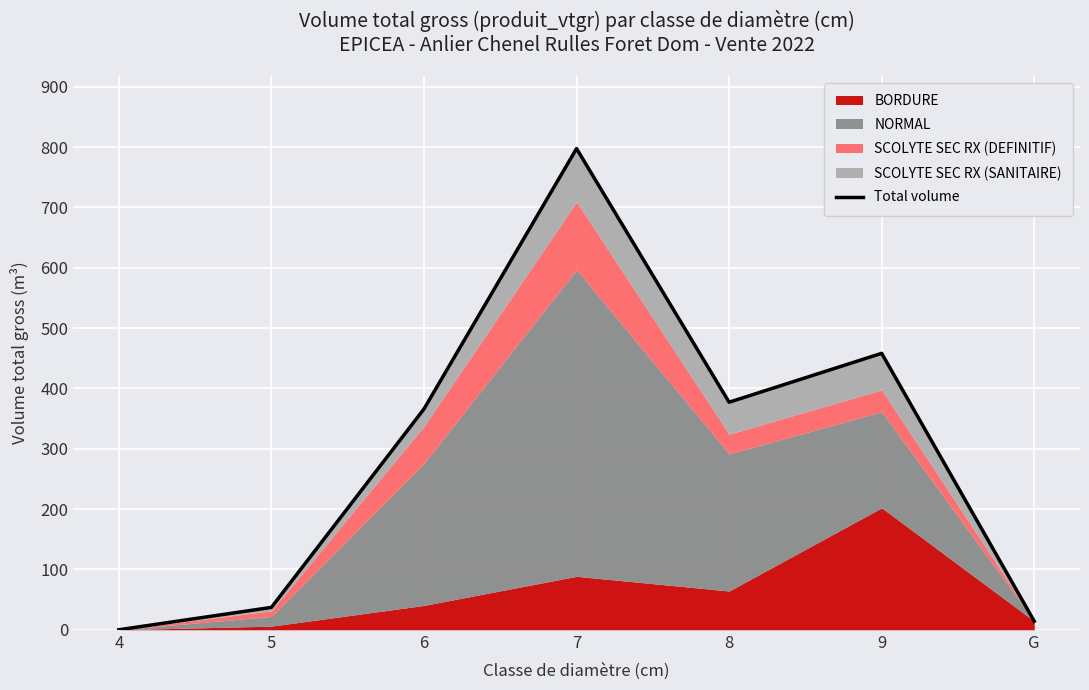

At which category does the chart reach its minimum across all series?

4